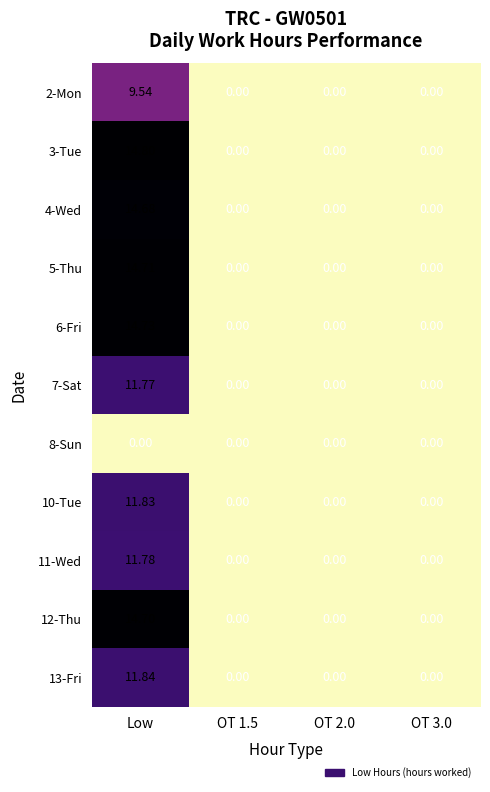

At which category is the sum across all series the highest?

Low